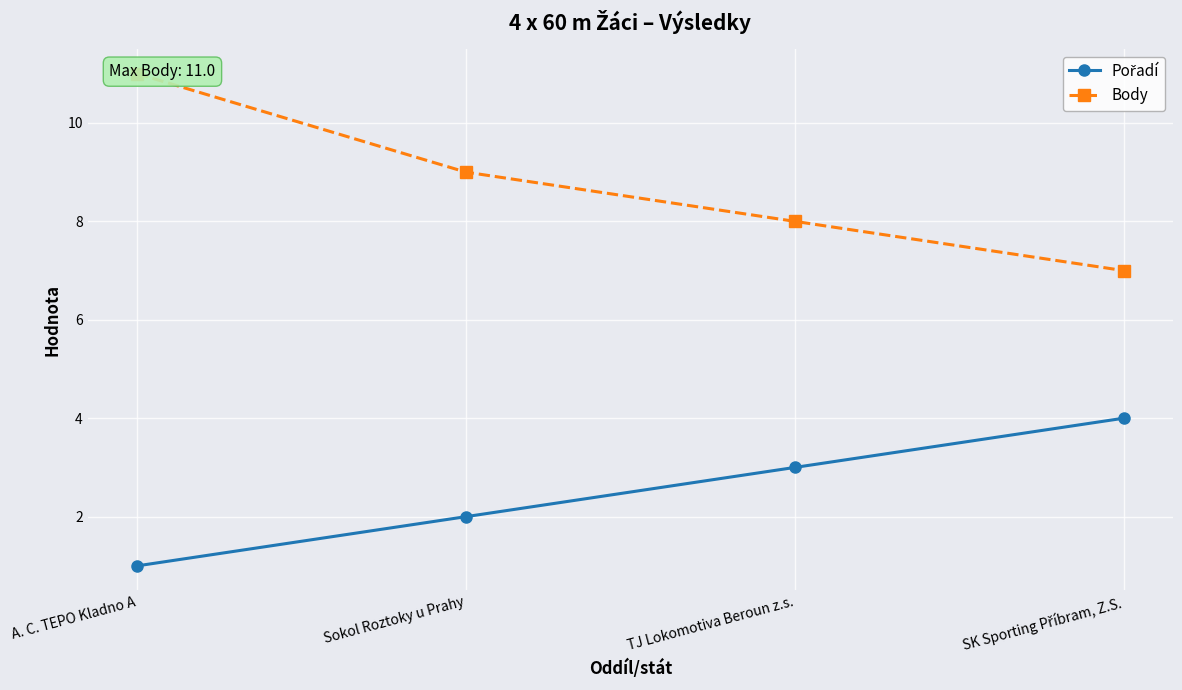

List the series in order of their peak value, lowest first.

Pořadí, Body